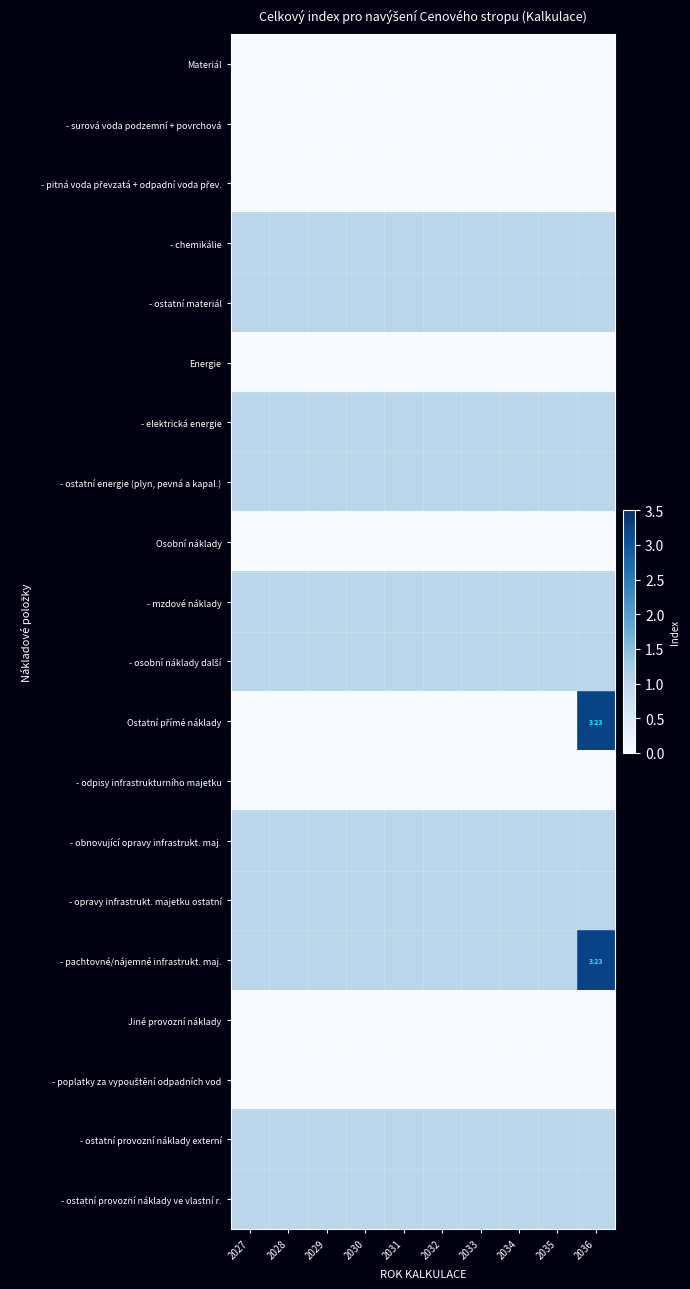

How many data points does each series have?

10